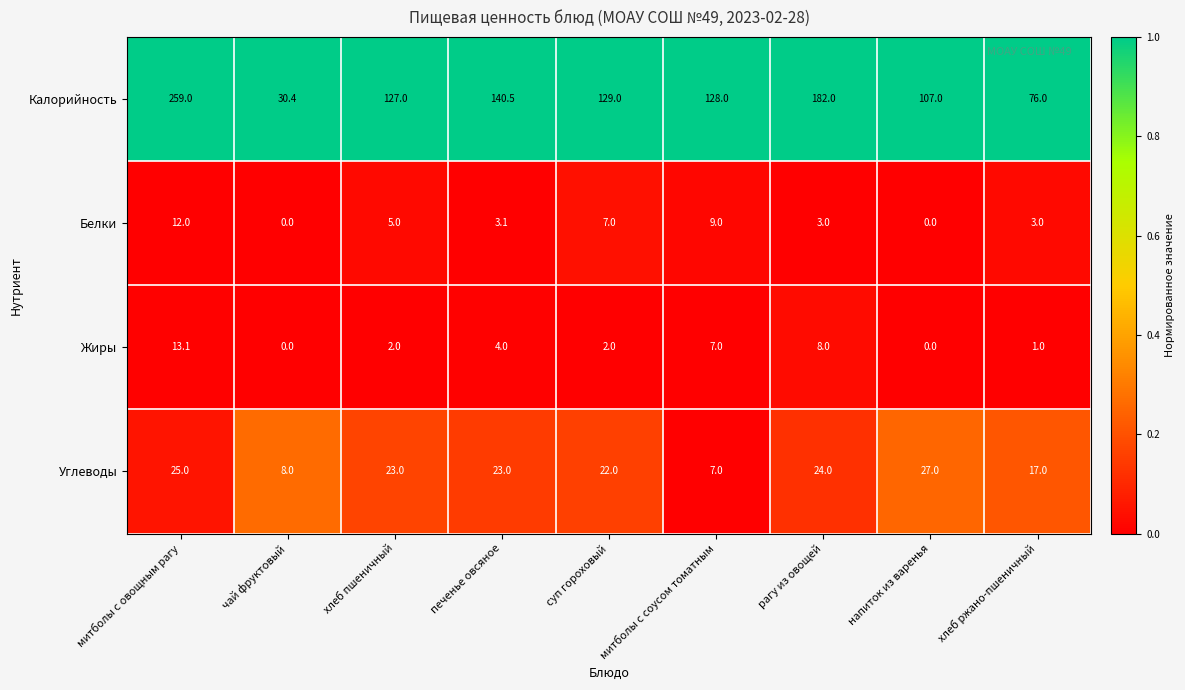

What is the maximum value shown in the chart?

259.0